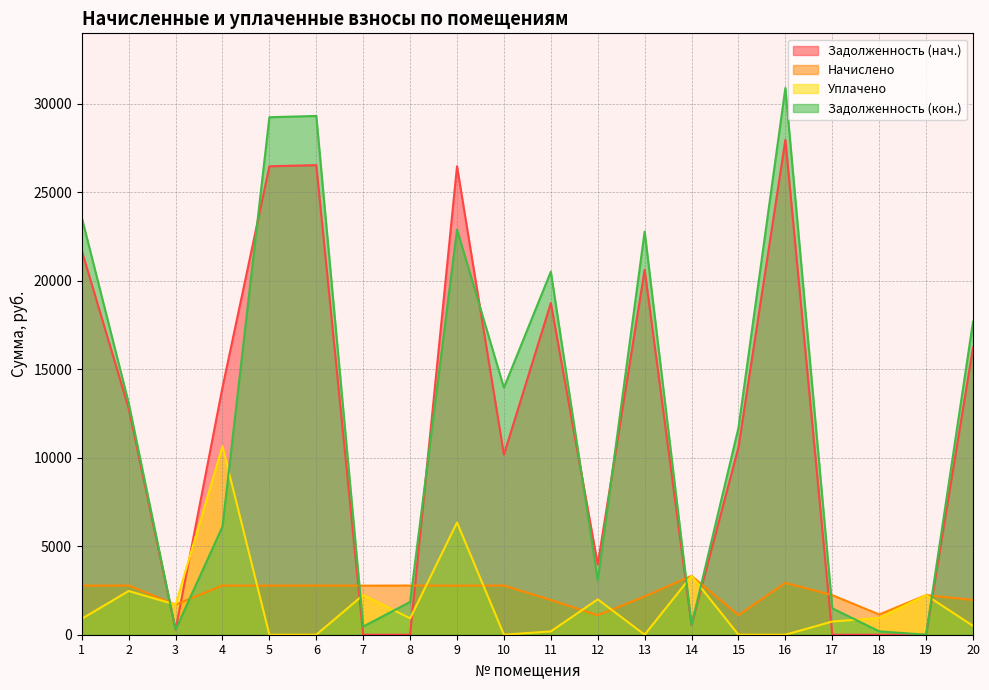

True or false: zadolzhennost has a value of 38230.7 at 1.

False